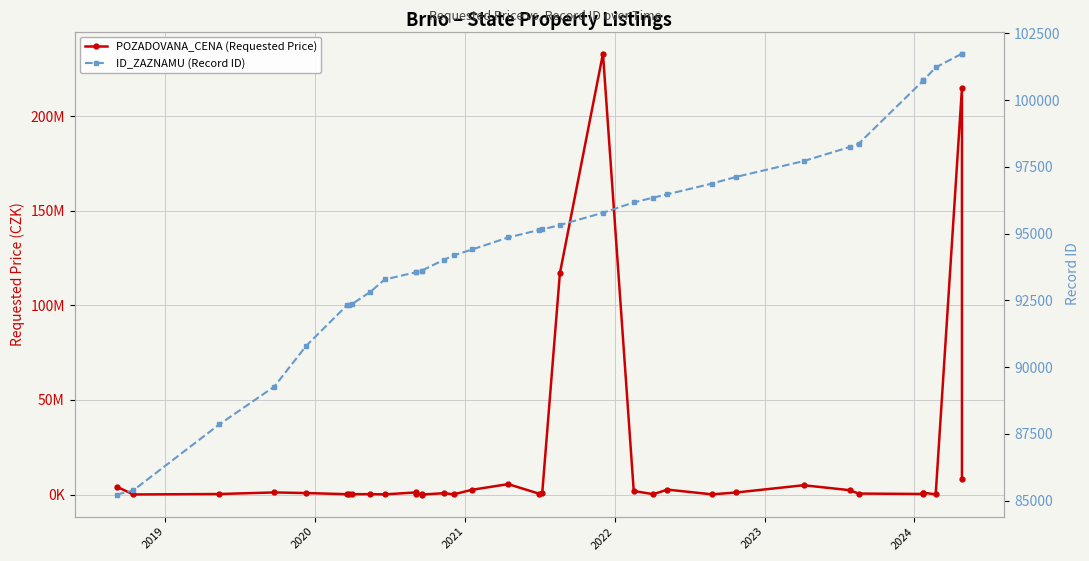

What is the average value of the POZADOVANA_CENA (Requested Price) series?

16901455